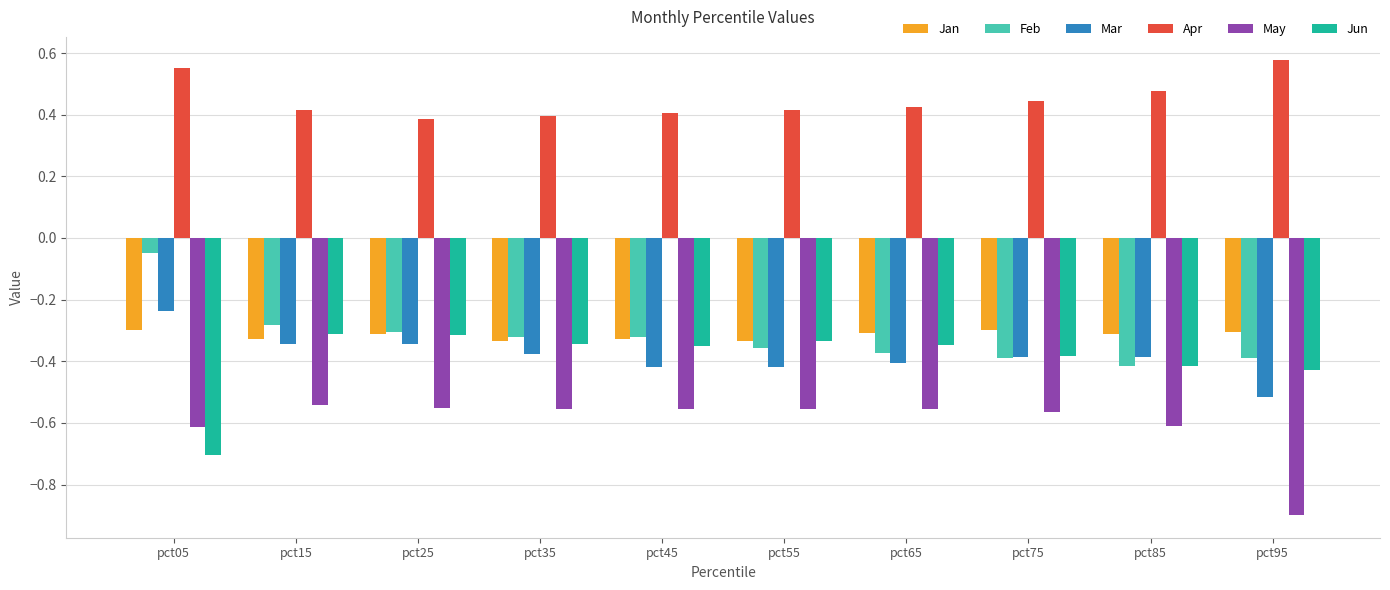

At how many categories does at least one series exceed 0?

10